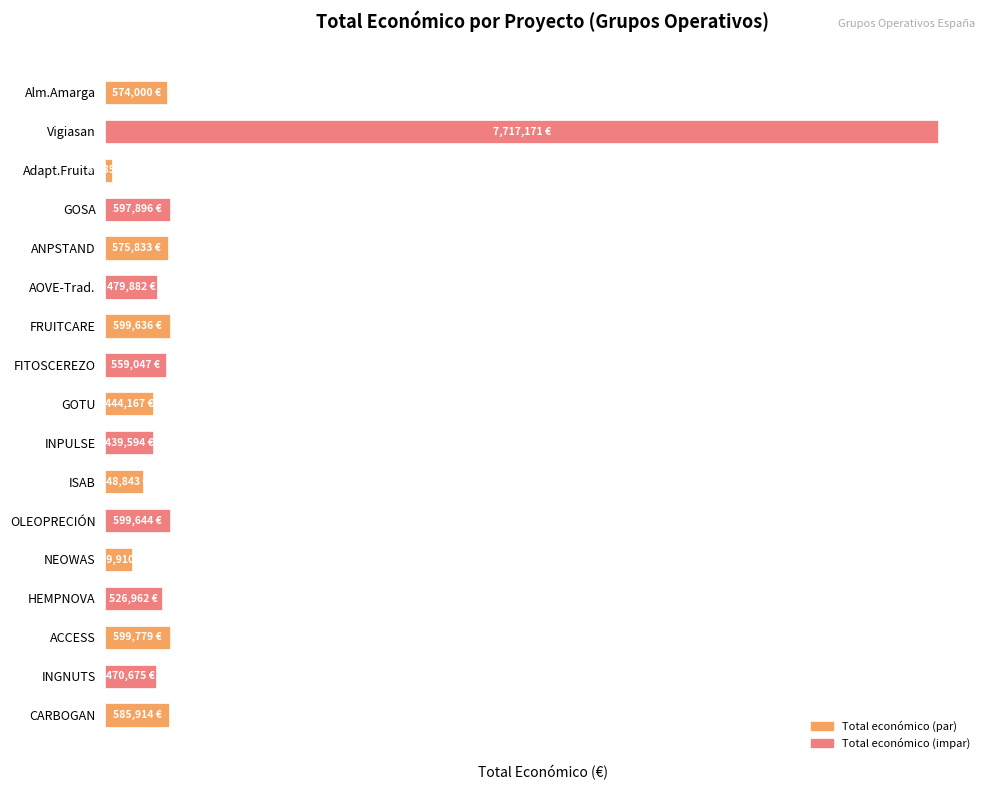

Are the bars horizontal?

Yes